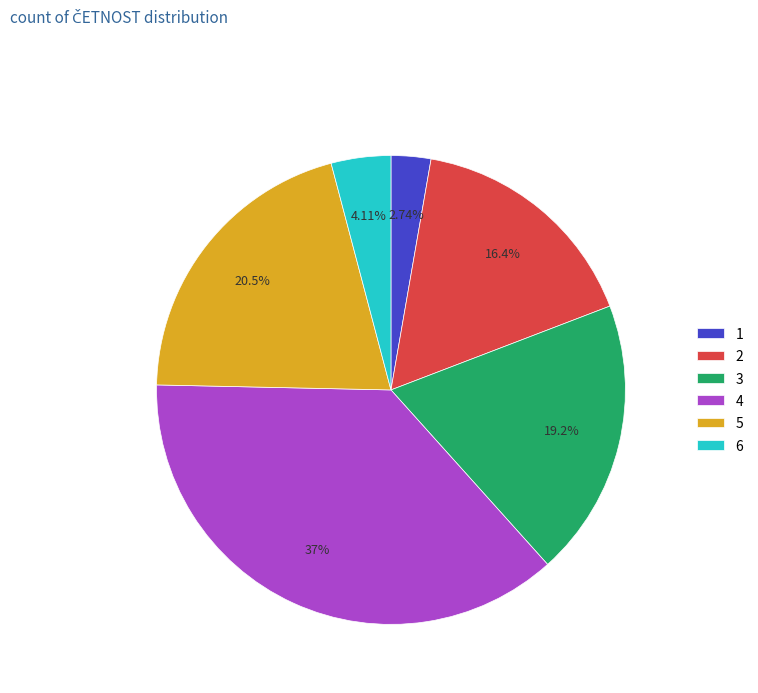

How many segments does this pie chart have?

6